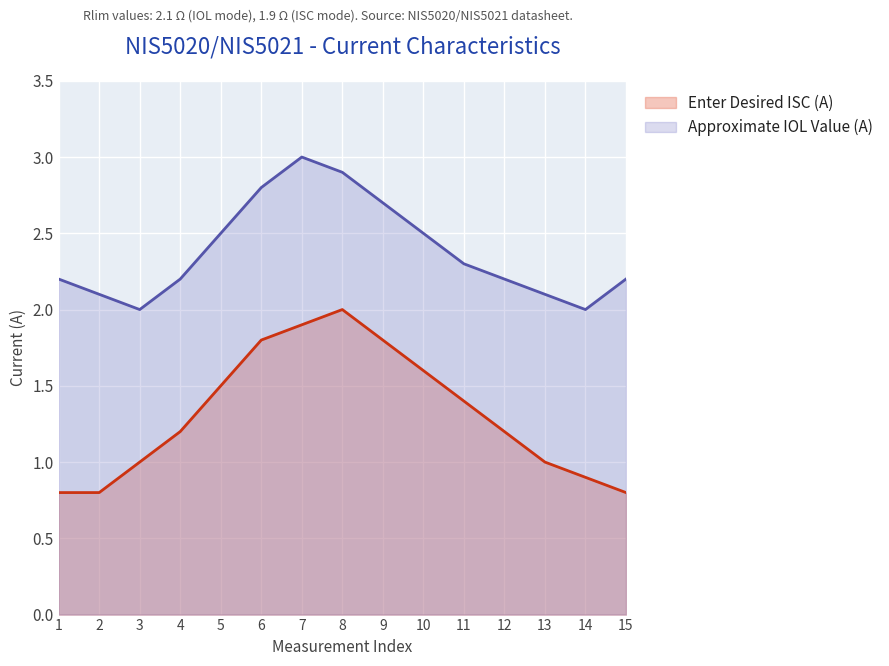

What is the maximum value shown in the chart?

3.0